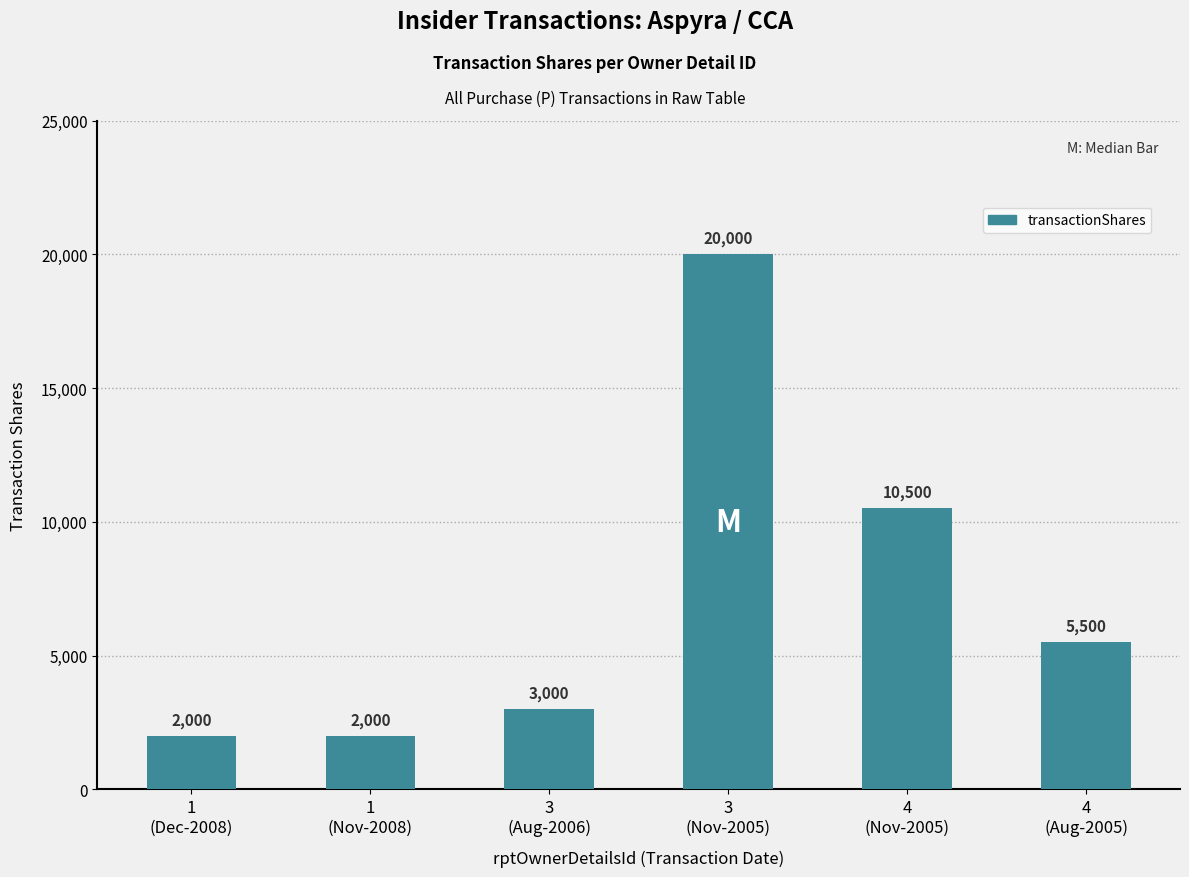

Is it true that the value at 3
(Aug-2006) is 4350?

False